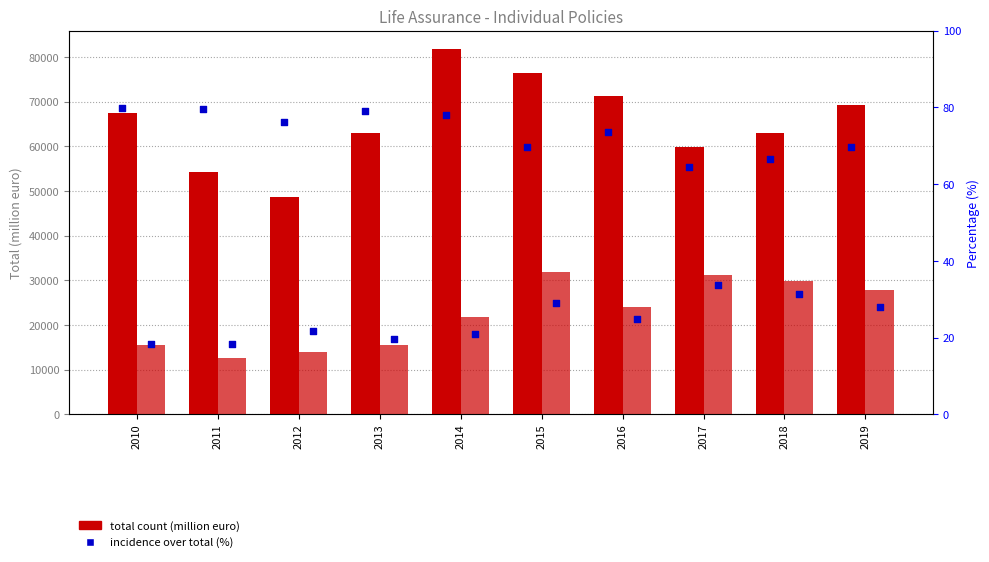

At which category is the sum across all series the highest?

2015